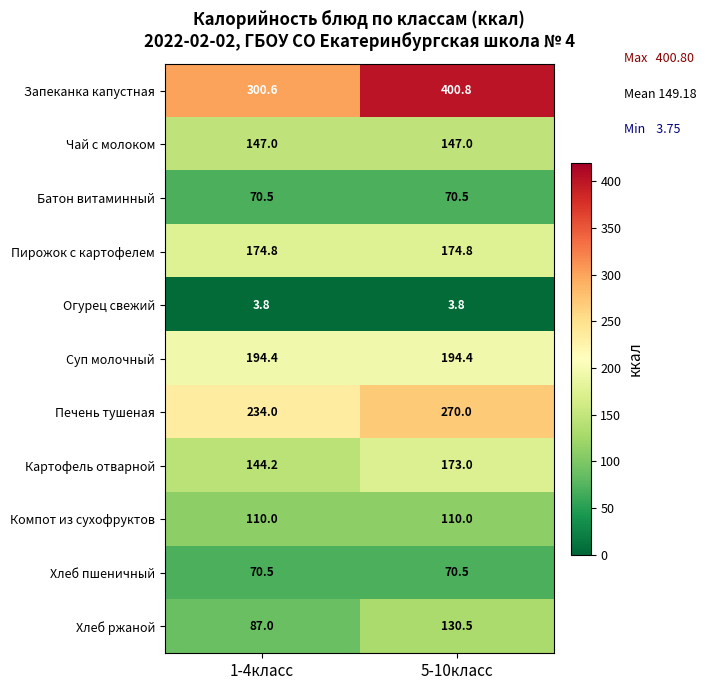

Which category has the highest value across all series?

5-10класс